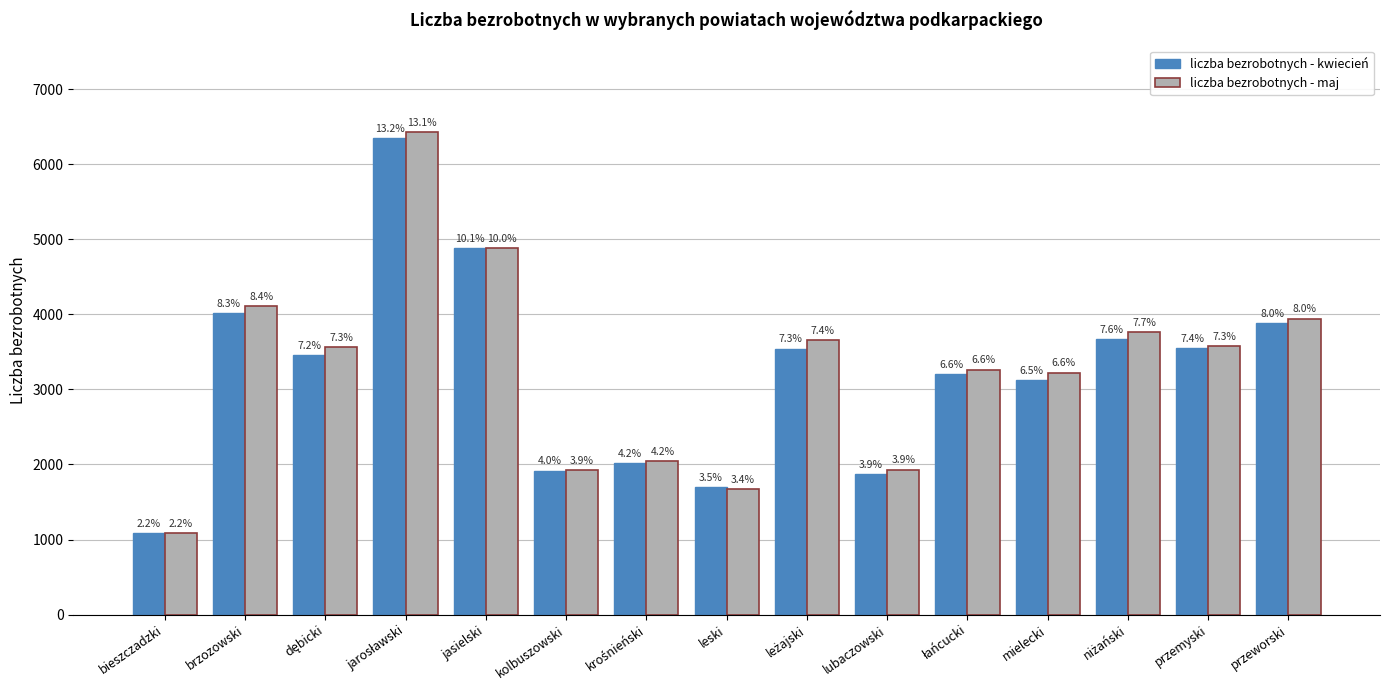

What is the difference between the maximum and second lowest values in the liczba bezrobotnych - kwiecień series?

4651